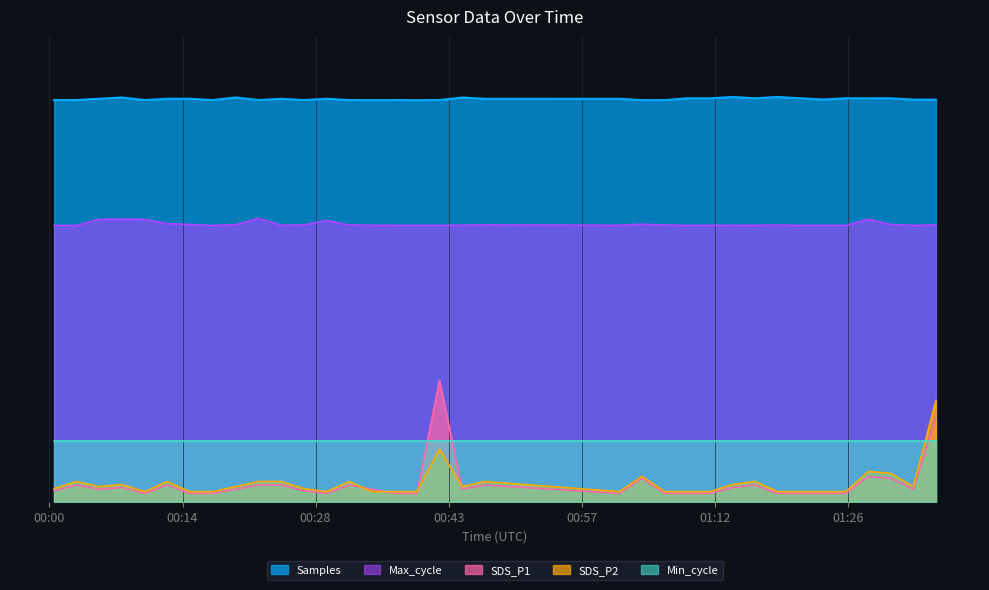

How many interior local valleys does the Samples series have?

10